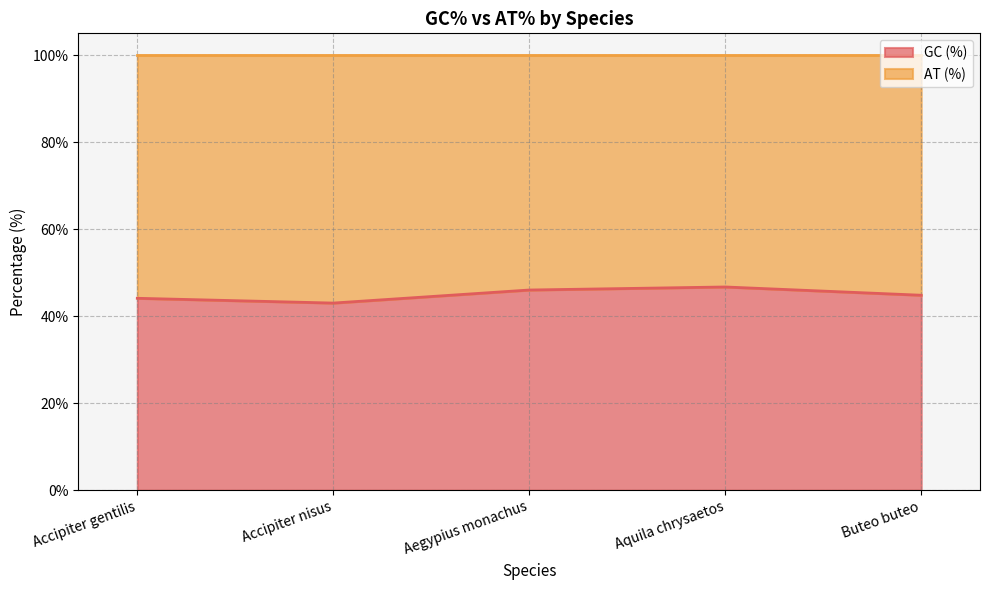

Reading left to right, what are all the values shown in this chart?

Accipiter gentilis=44.1	Accipiter nisus=43.0	Aegypius monachus=46.0	Aquila chrysaetos=46.7	Buteo buteo=44.8